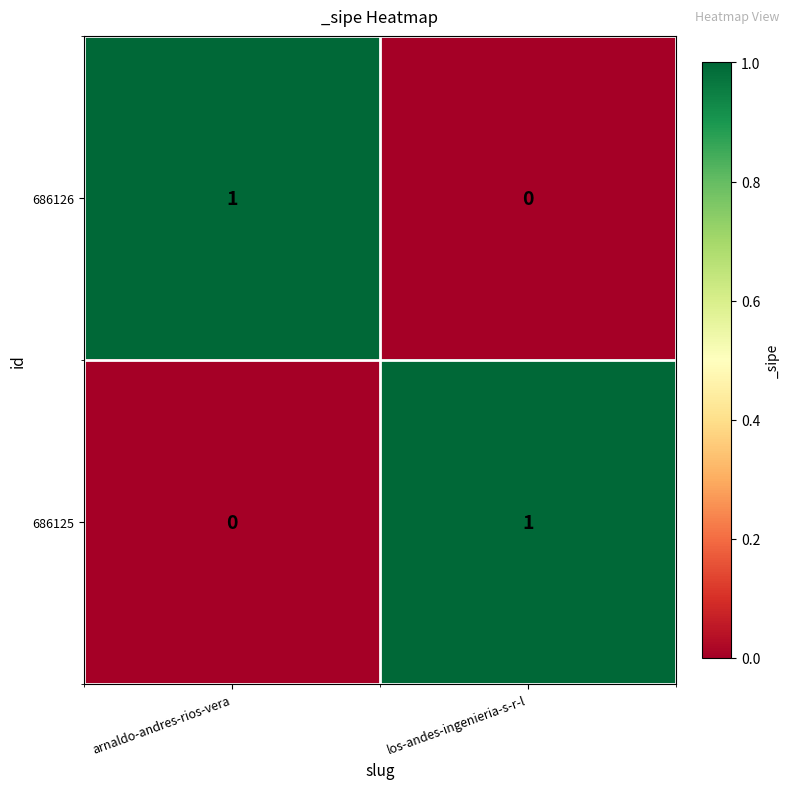

Is it true that 686125 equals 1 at los-andes-ingenieria-s-r-l?

True